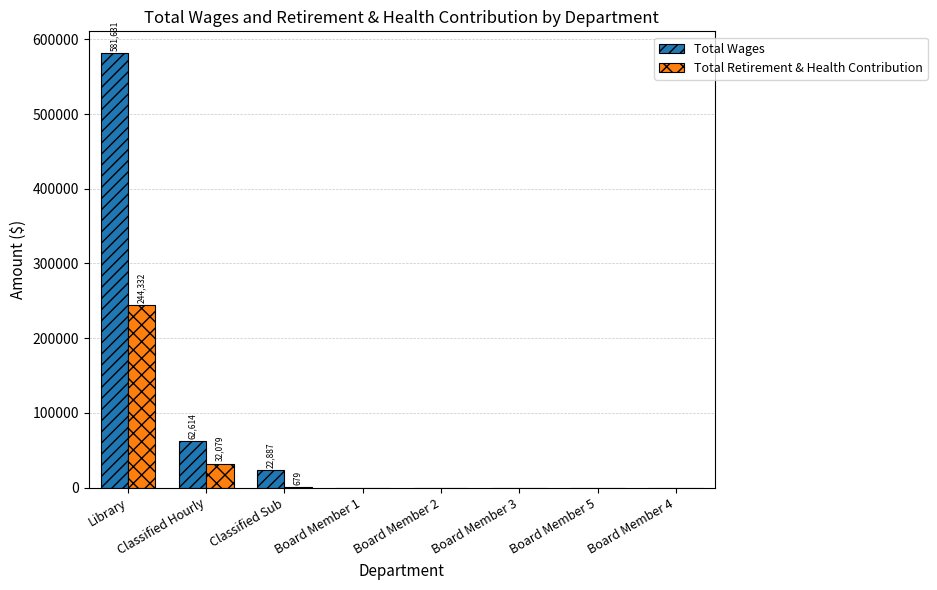

Does the chart contain stacked bars?

No